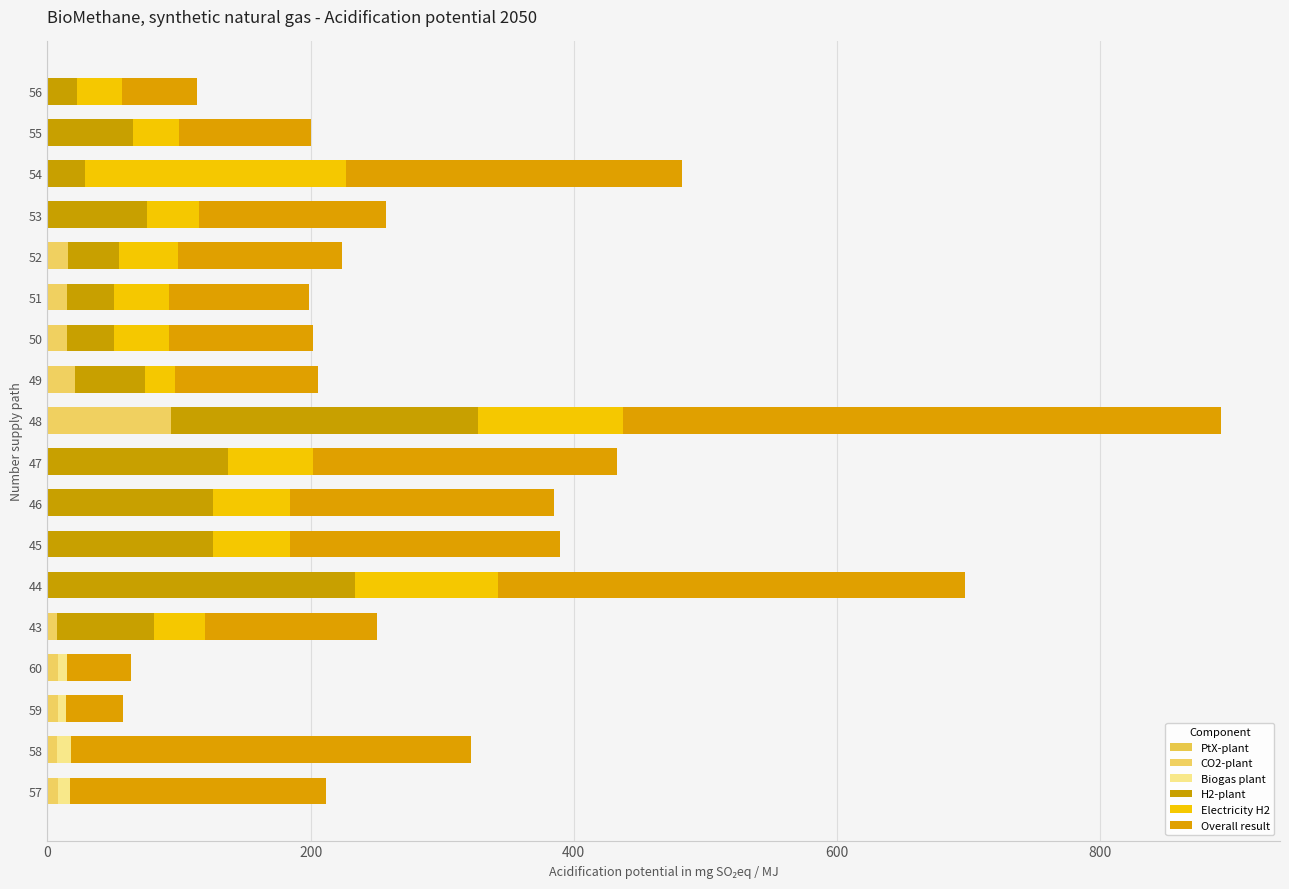

Count the number of data series in this chart.

6